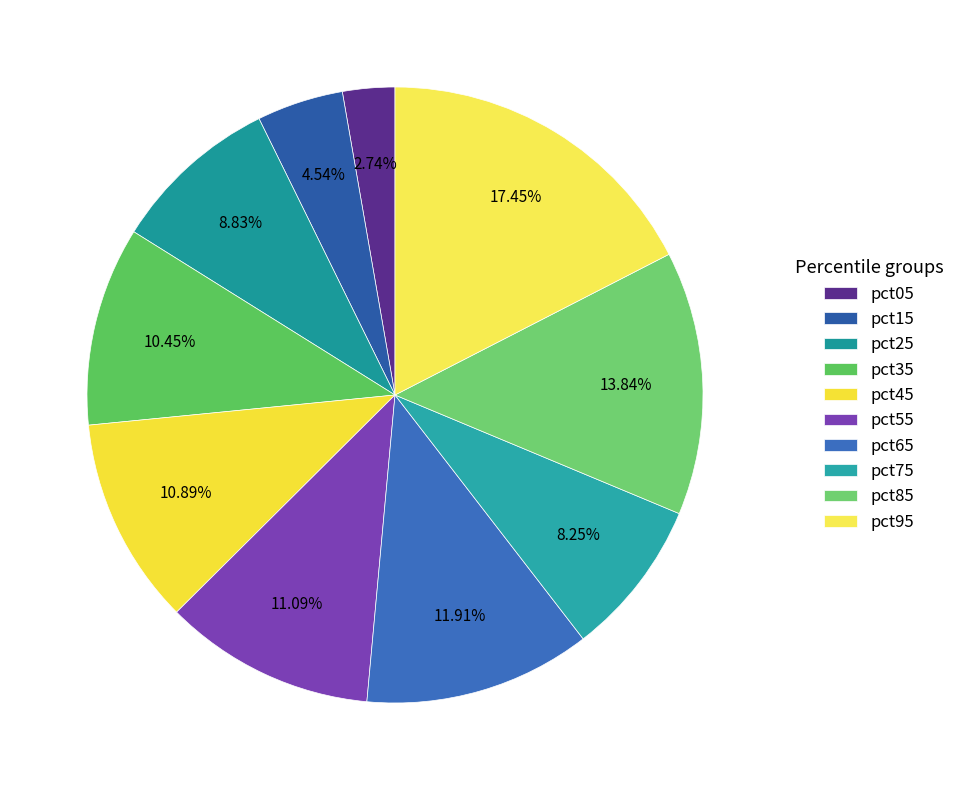

The pct45 slice represents 11% of the pie. True or false?

True